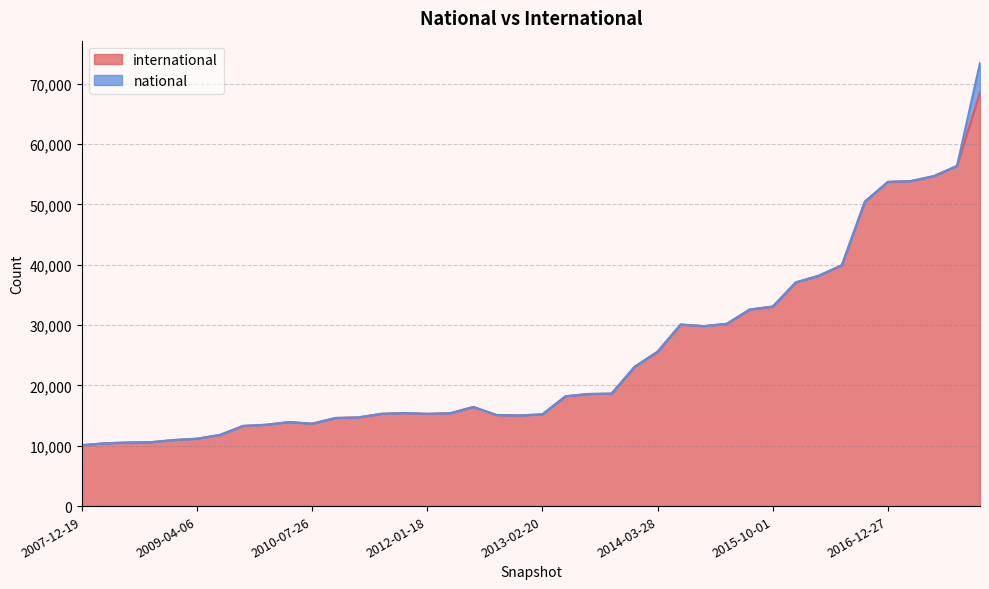

True or false: there are more than 2 points higher than both neighbors.

True